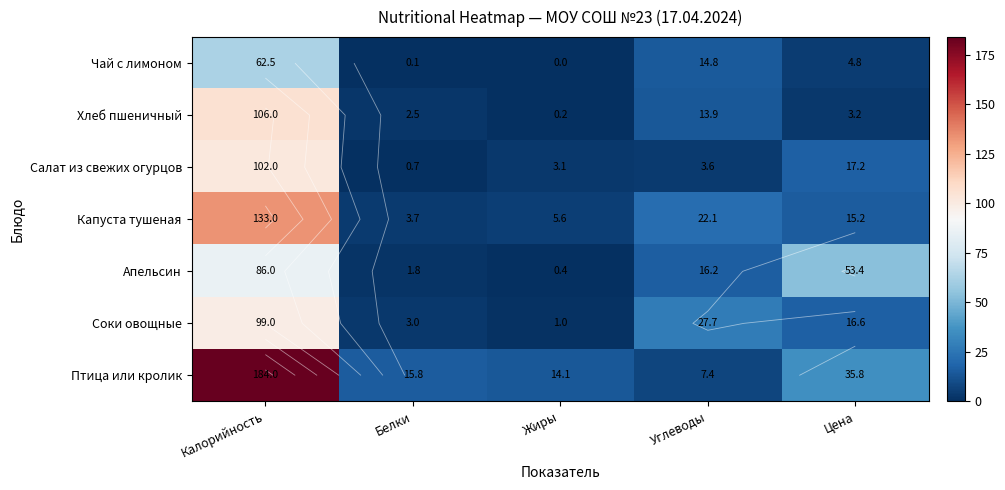

What is the lowest value of the Салат из свежих огурцов series?

0.7